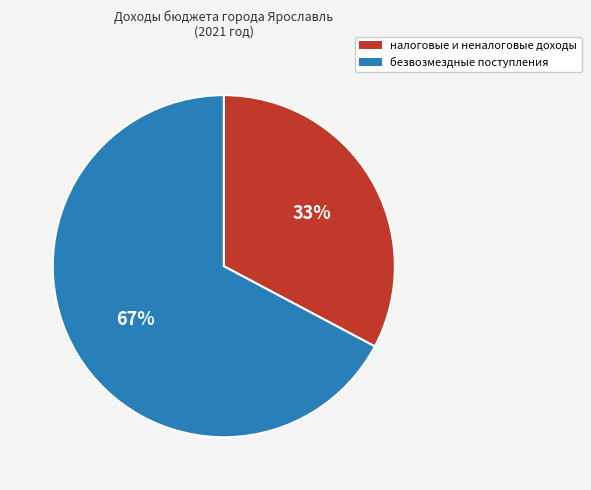

What percentage is the налоговые и неналоговые доходы slice, to the nearest percent?

33%